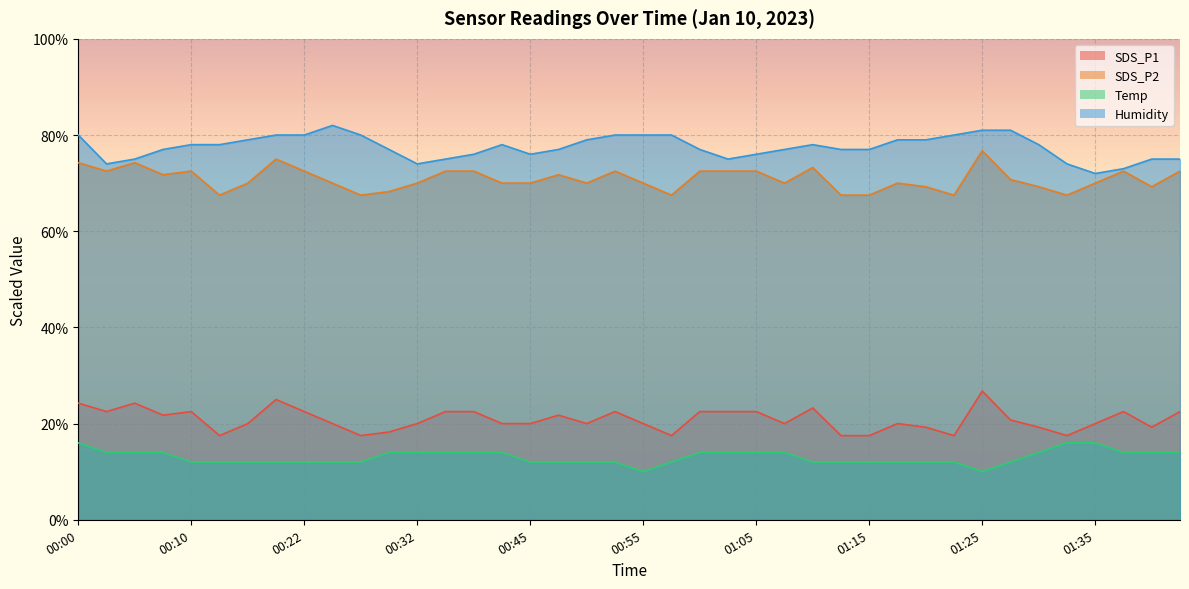

What is the approximate value of SDS_P2 at 00:30?

68.2